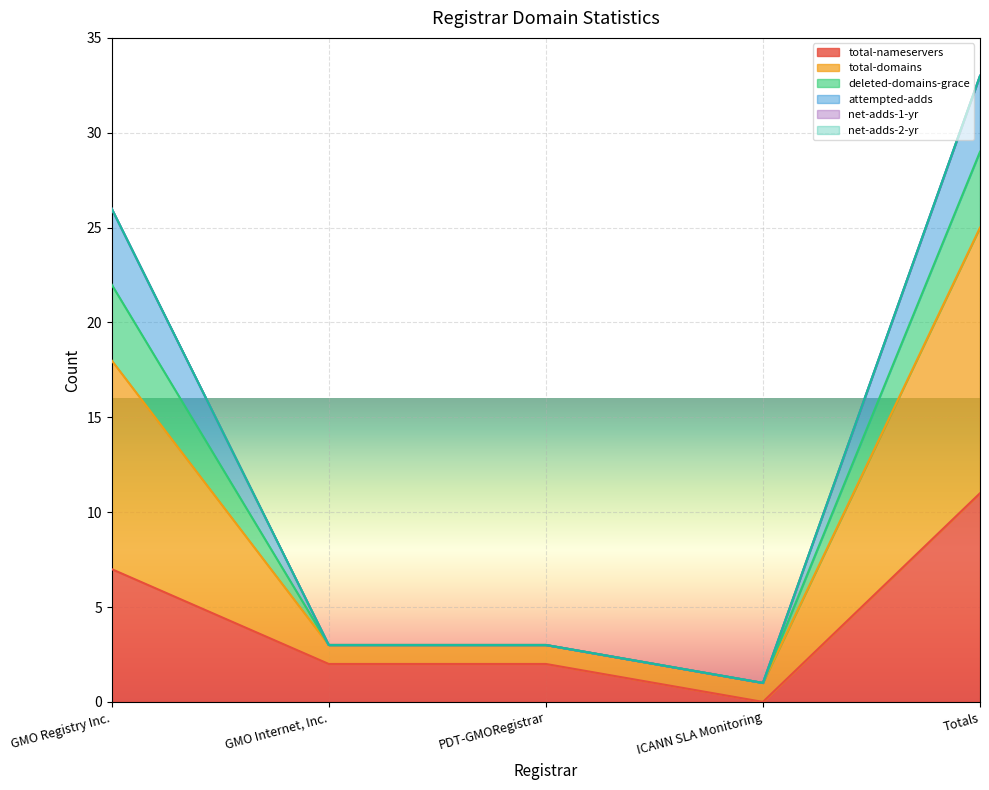

What position from the left is Totals?

5